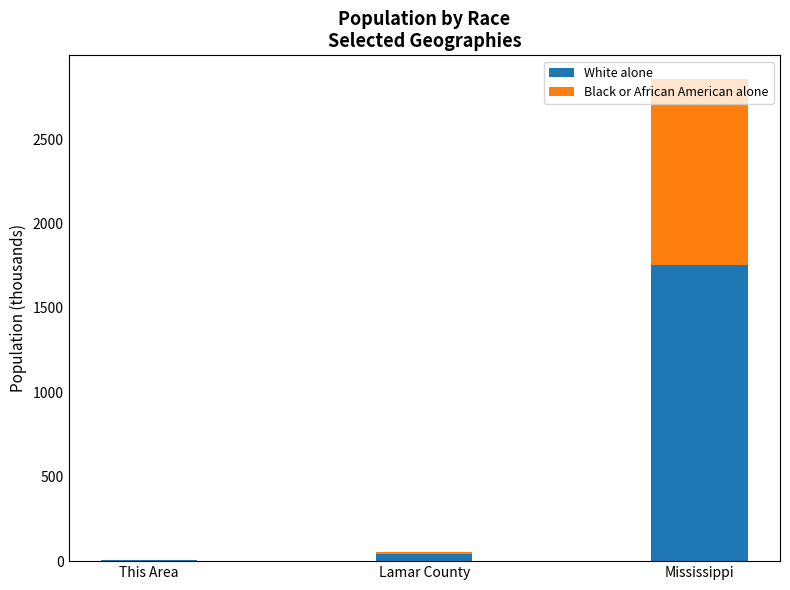

At which label is White alone closest to 880?

Lamar County